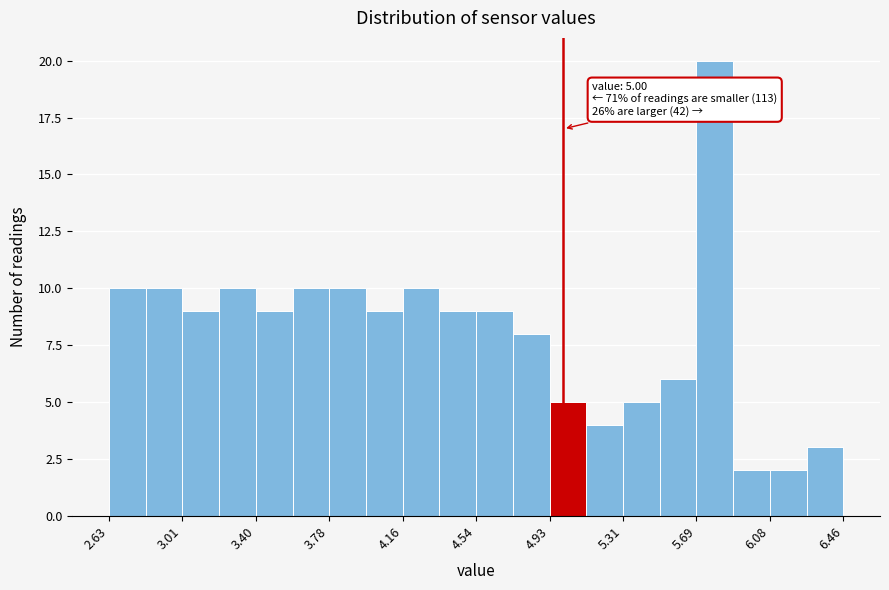

Read against the x-axis, roughly where is the centre of the tallest bar?

5.80